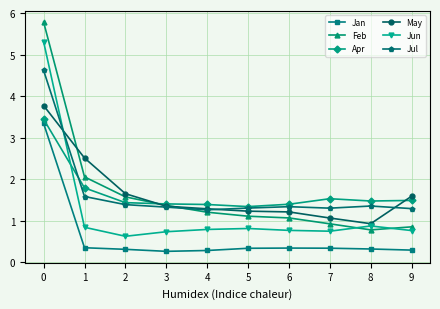

True or false: Jan and Jul intersect in this chart.

False